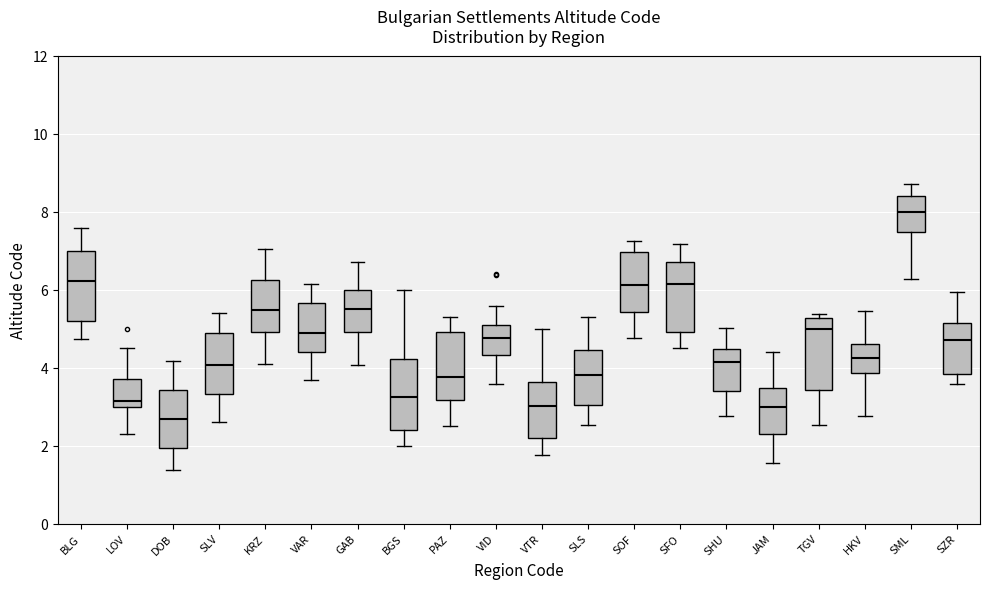

Reading left to right, transcribe this box plot: for each box, give where its median line is, the range the box spans, and where its two whiskers end, as read against the y-axis. The values are not printed on the chart, so give them approximately, as read against the axis.

BLG: median 6.2, box 5.2 to 7.0, whiskers 4.8 to 7.6
LOV: median 3.2, box 3.0 to 3.8, whiskers 2.4 to 4.6
DOB: median 2.8, box 2.0 to 3.4, whiskers 1.4 to 4.2
SLV: median 4.2, box 3.4 to 5.0, whiskers 2.6 to 5.4
KRZ: median 5.4, box 5.0 to 6.2, whiskers 4.2 to 7.0
VAR: median 5.0, box 4.4 to 5.6, whiskers 3.6 to 6.2
GAB: median 5.6, box 5.0 to 6.0, whiskers 4.0 to 6.8
BGS: median 3.2, box 2.4 to 4.2, whiskers 2.0 to 6.0
PAZ: median 3.8, box 3.2 to 5.0, whiskers 2.6 to 5.4
VID: median 4.8, box 4.4 to 5.2, whiskers 3.6 to 5.6
VTR: median 3.0, box 2.2 to 3.6, whiskers 1.8 to 5.0
SLS: median 3.8, box 3.0 to 4.4, whiskers 2.6 to 5.4
SOF: median 6.2, box 5.4 to 7.0, whiskers 4.8 to 7.2
SFO: median 6.2, box 5.0 to 6.8, whiskers 4.6 to 7.2
SHU: median 4.2, box 3.4 to 4.4, whiskers 2.8 to 5.0
JAM: median 3.0, box 2.4 to 3.4, whiskers 1.6 to 4.4
TGV: median 5.0, box 3.4 to 5.2, whiskers 2.6 to 5.4
HKV: median 4.2, box 3.8 to 4.6, whiskers 2.8 to 5.4
SML: median 8.0, box 7.6 to 8.4, whiskers 6.2 to 8.8
SZR: median 4.8, box 3.8 to 5.2, whiskers 3.6 to 6.0